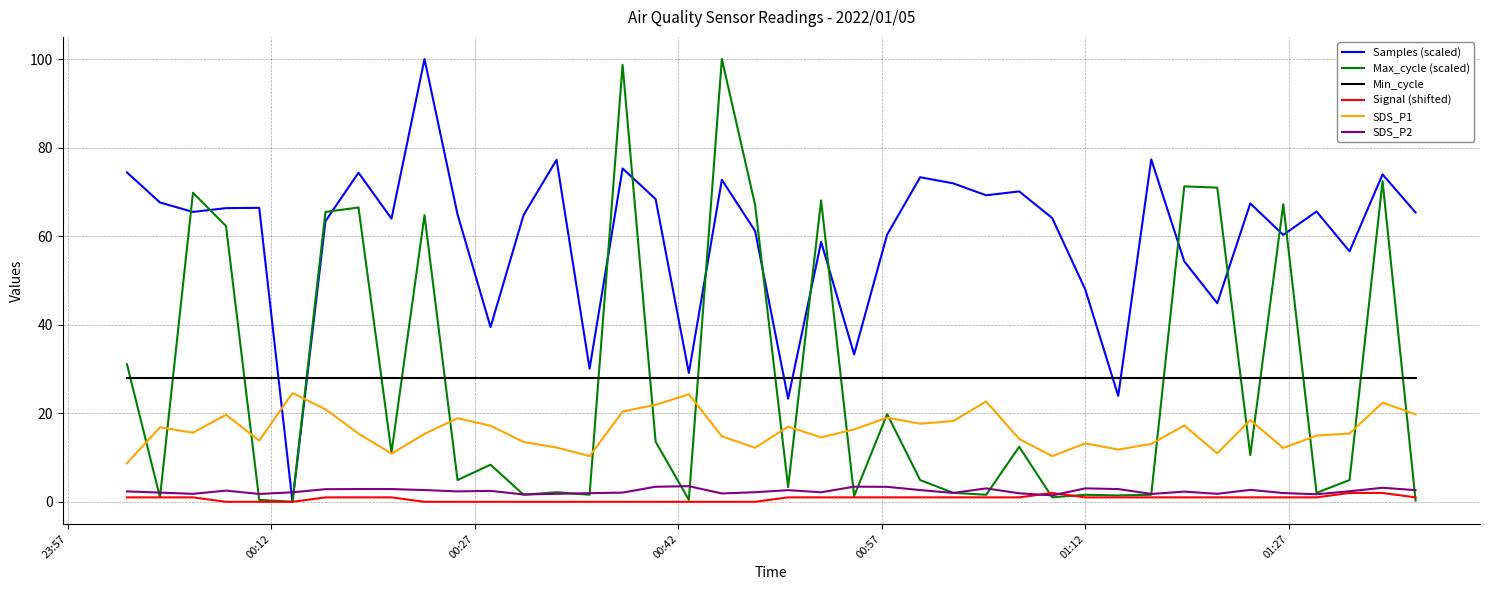

True or false: SDS_P1 and Signal (shifted) cross at least once.

False